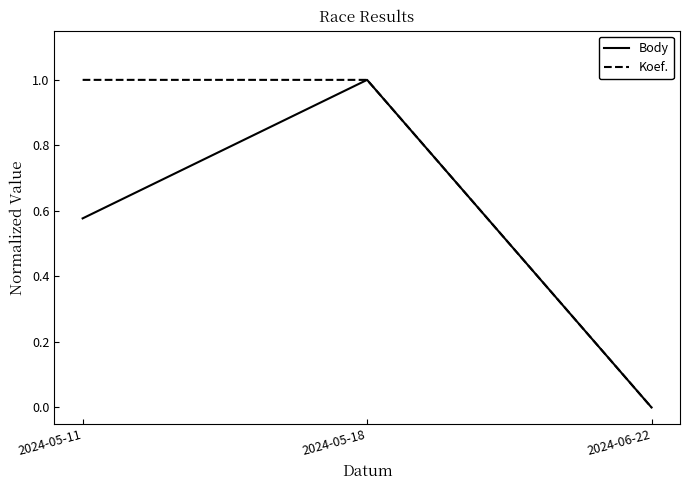

The Koef. series shows 0.0 at 2024-06-22. True or false?

True